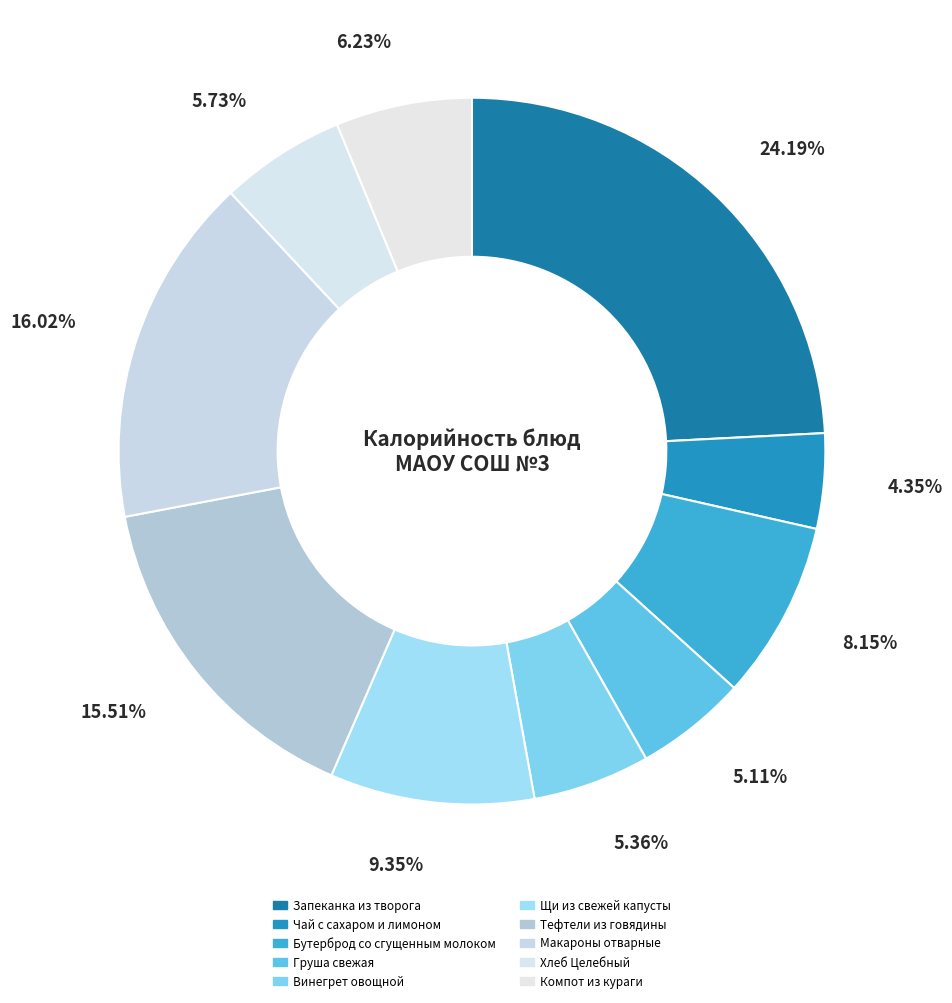

How many slices are in this pie chart?

10